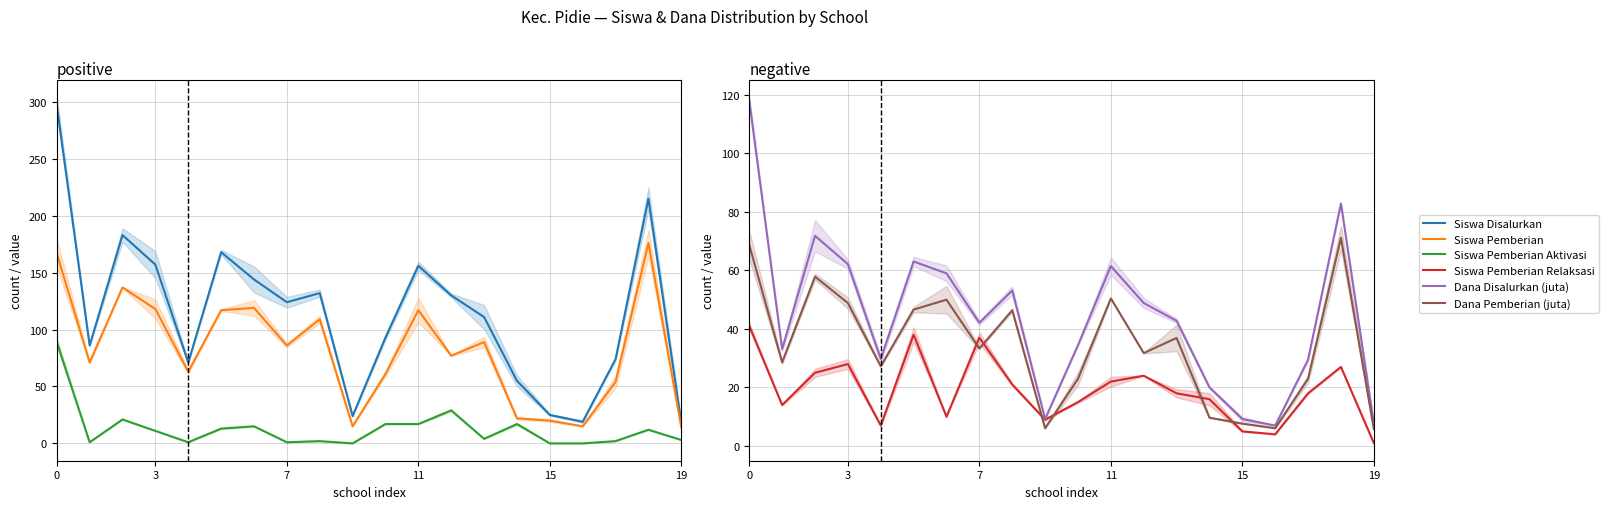

The value of Siswa Disalurkan at 17 is 74.0. True or false?

True